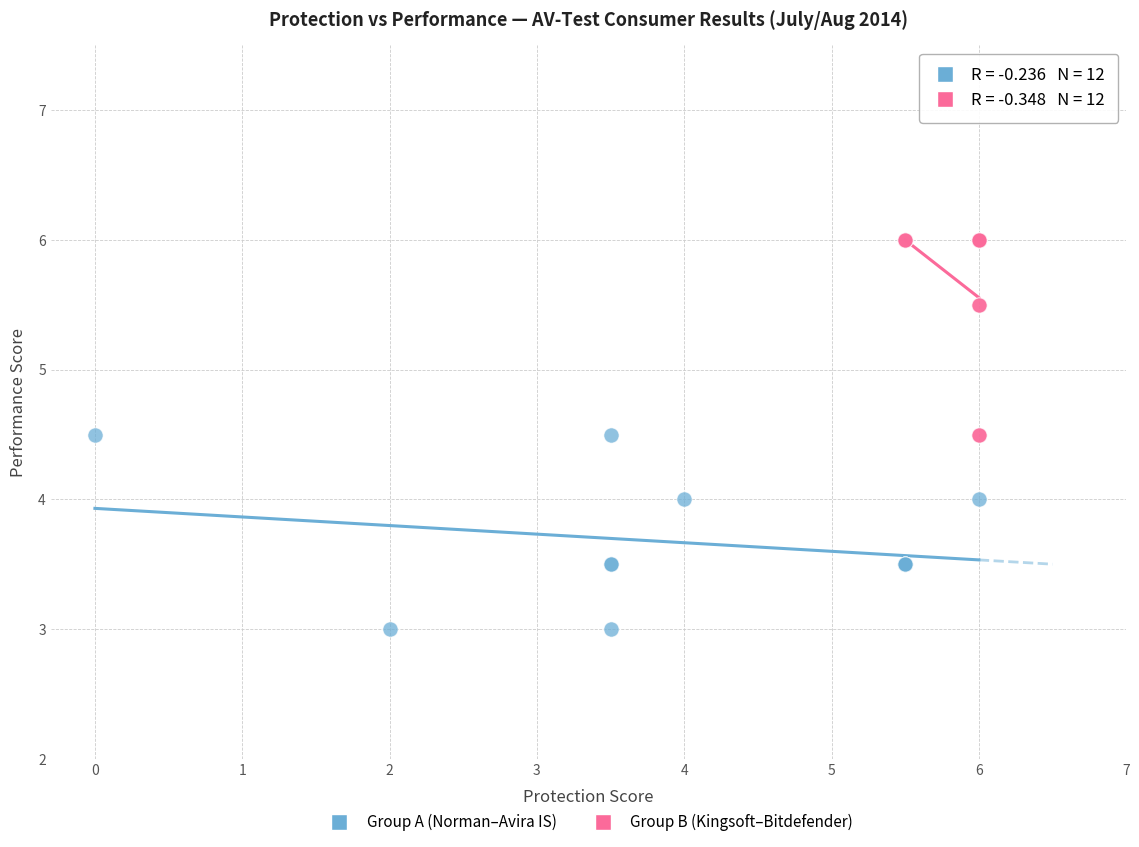

Which series contains the highest Y value?

Group B (Kingsoft–Bitdefender)